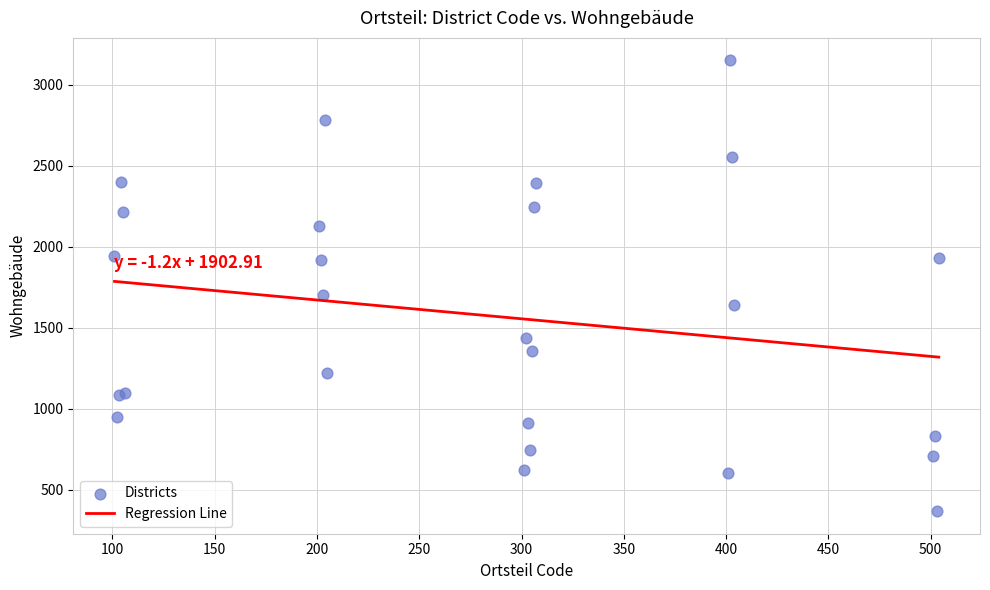

What Y value in the scatter plot is closest to 1758?

1700